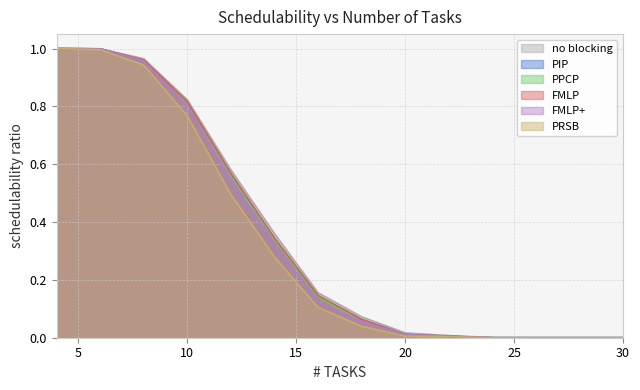

How many categories are shown in the chart?

14